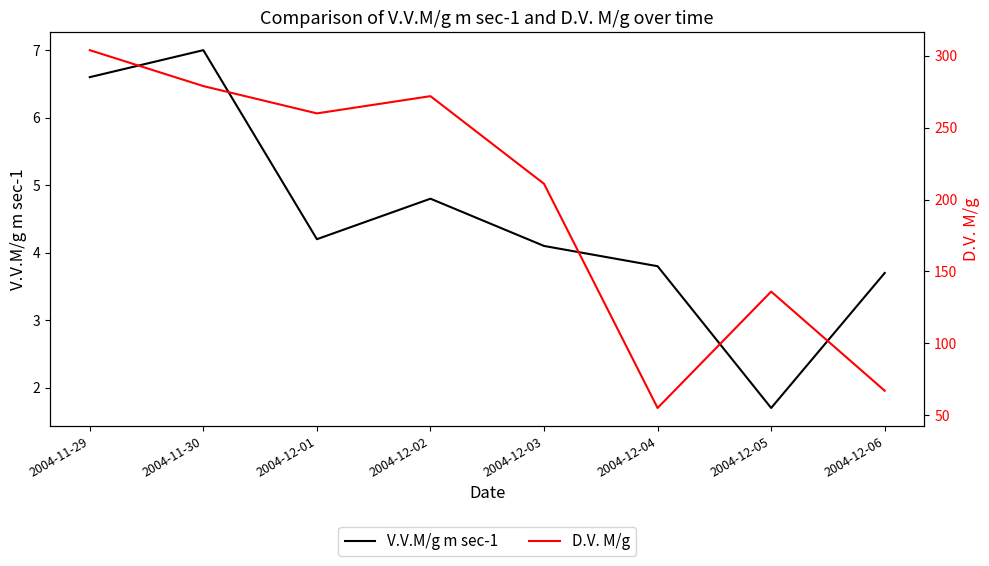

True or false: V.V.M/g m sec-1 and D.V. M/g cross at least once.

False